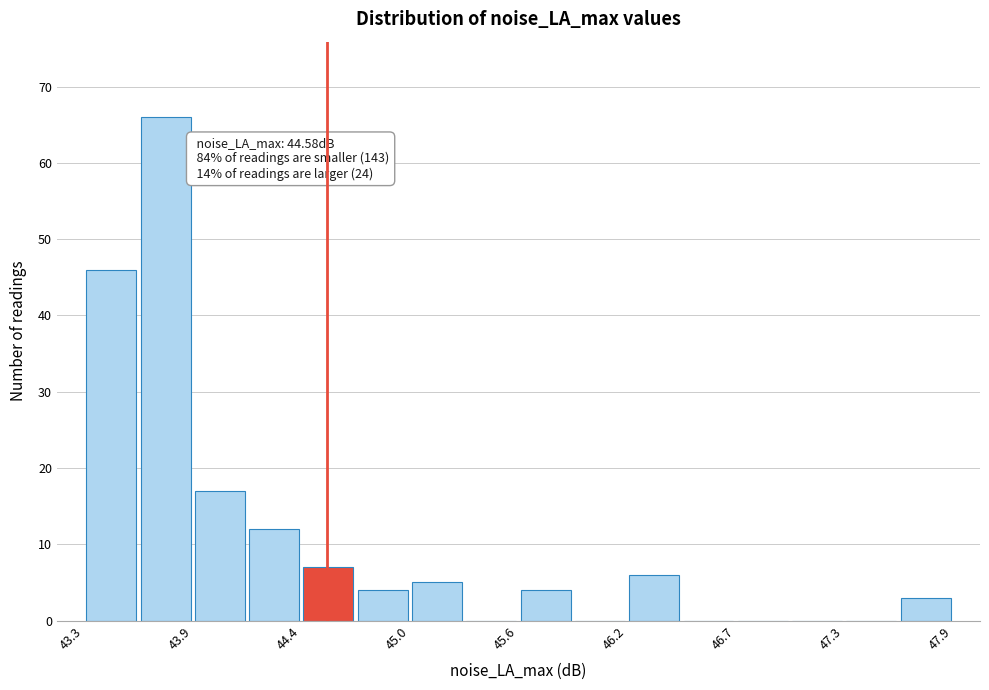

Around what value on the x-axis is the tallest bar? Give the approximate position of its centre, as read against the axis.

43.7